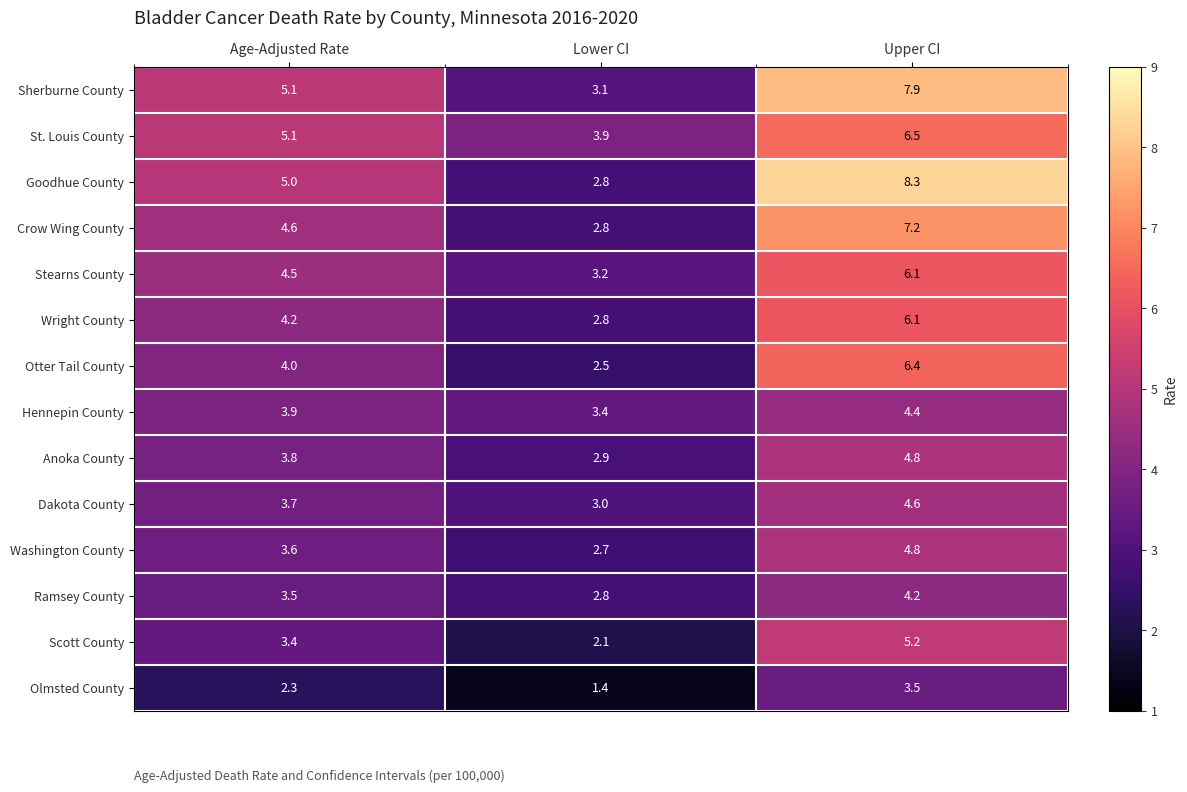

Is the value of Sherburne County at Lower CI greater than the value of Wright County at Age-Adjusted Rate?

No